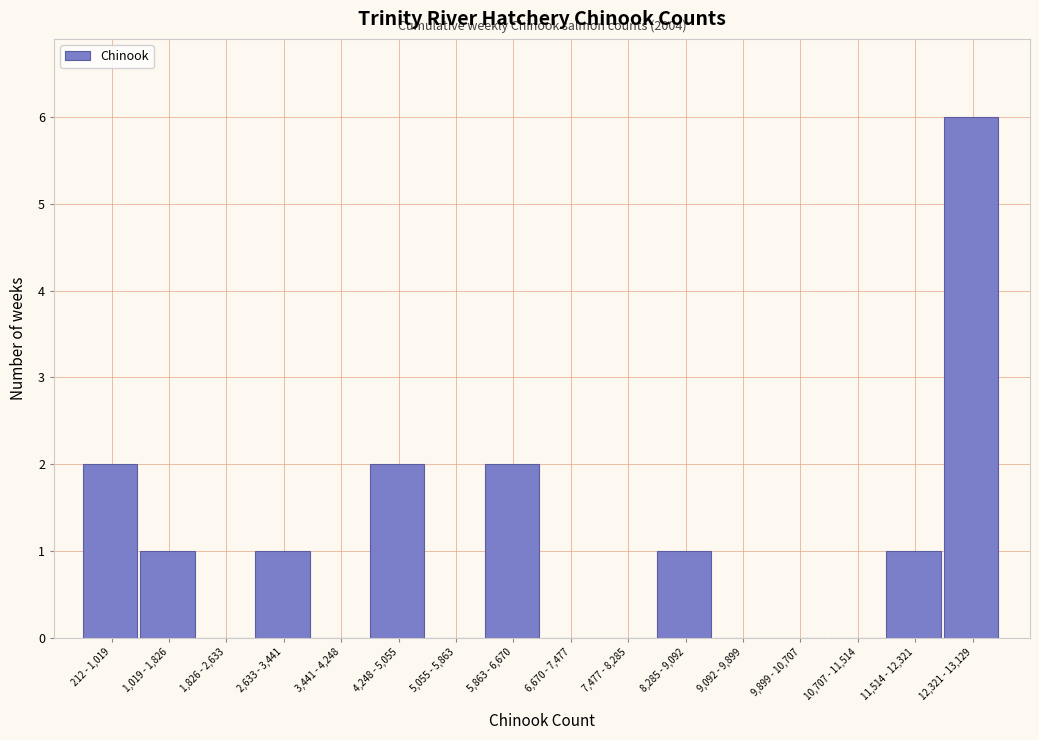

Reading right to left, transcribe all the data shown in this chart.

12,321 - 13,129=6	11,514 - 12,321=1	10,707 - 11,514=0	9,899 - 10,707=0	9,092 - 9,899=0	8,285 - 9,092=1	7,477 - 8,285=0	6,670 - 7,477=0	5,863 - 6,670=2	5,055 - 5,863=0	4,248 - 5,055=2	3,441 - 4,248=0	2,633 - 3,441=1	1,826 - 2,633=0	1,019 - 1,826=1	212 - 1,019=2